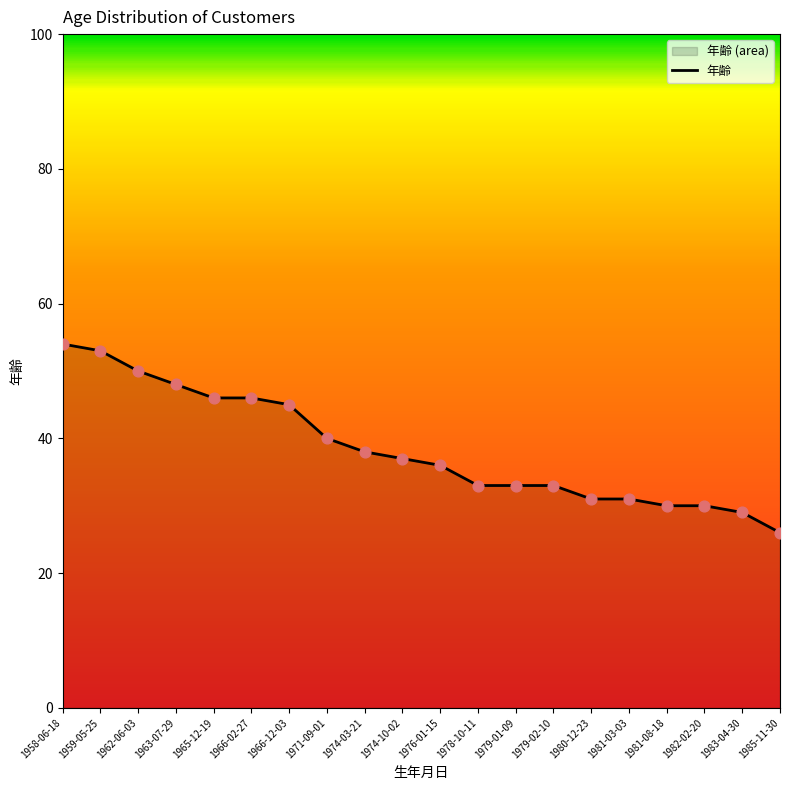

What is the ratio of the value at 1971-09-01 to the value at 1974-10-02?

1.1